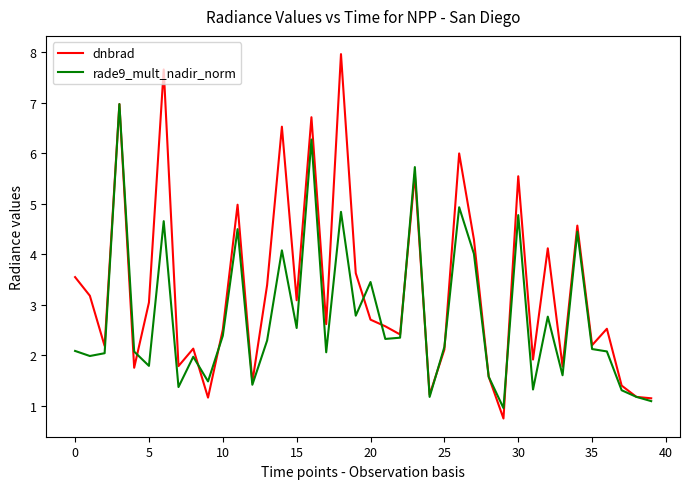

What is the average value of the rade9_mult_nadir_norm series?

2.8